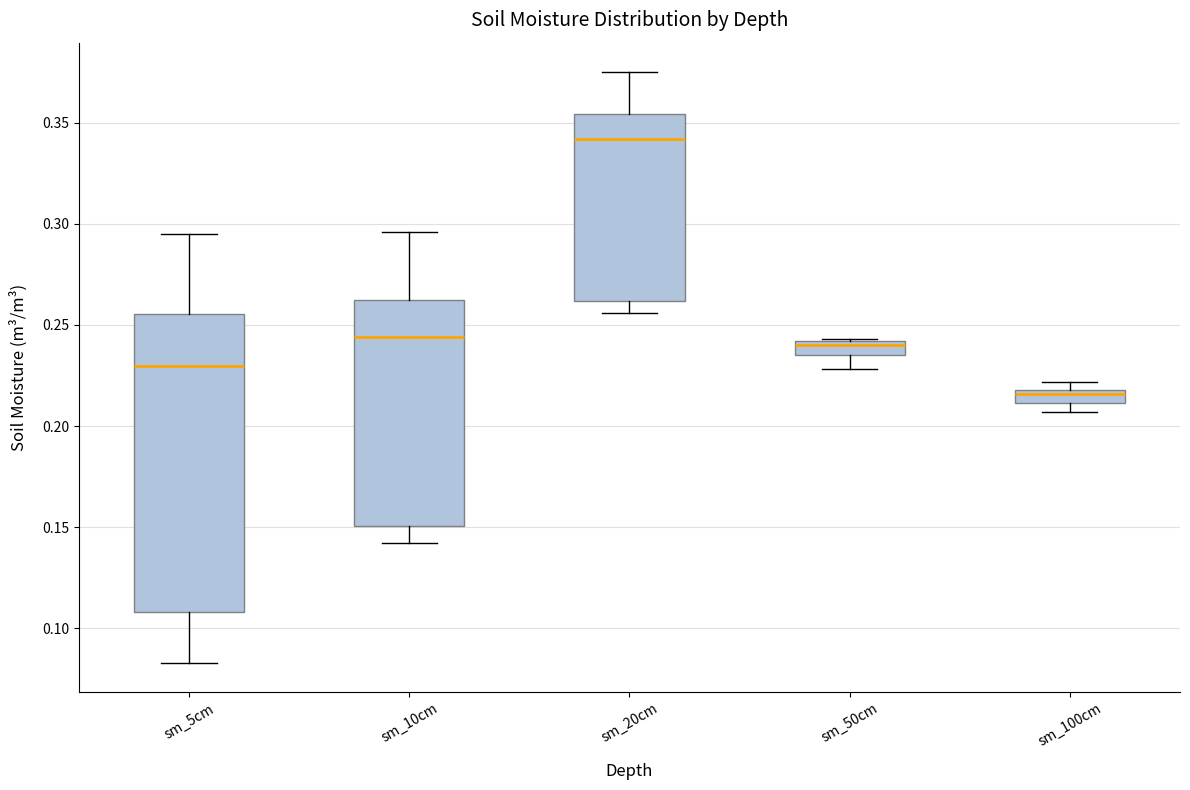

Comparing the boxes themselves (not the whiskers), which one is the tallest?

sm_5cm